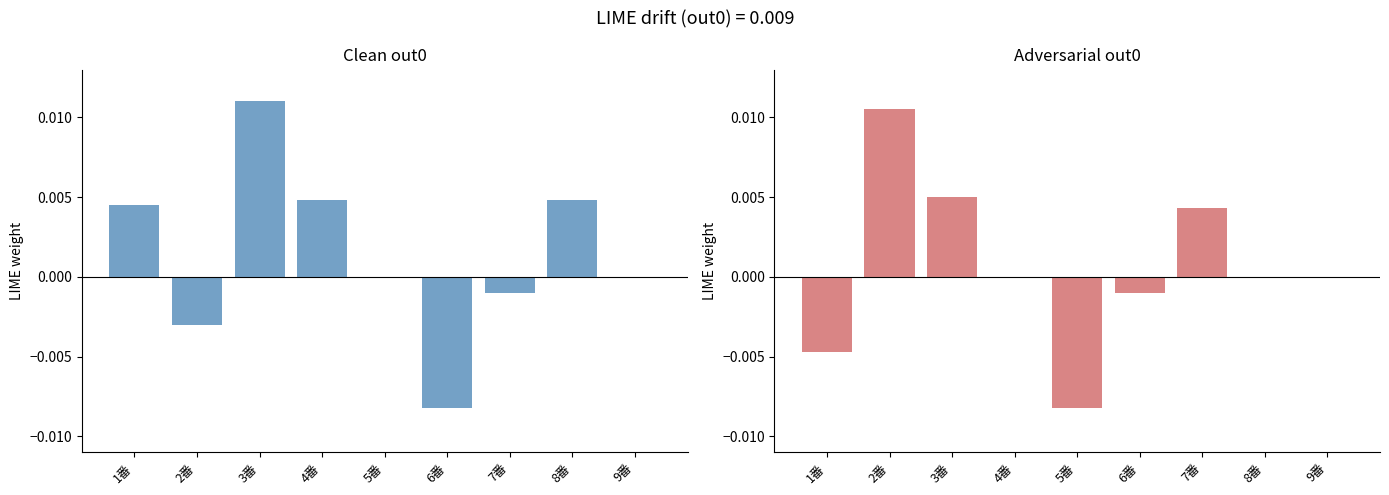

How many groups of bars are there?

9